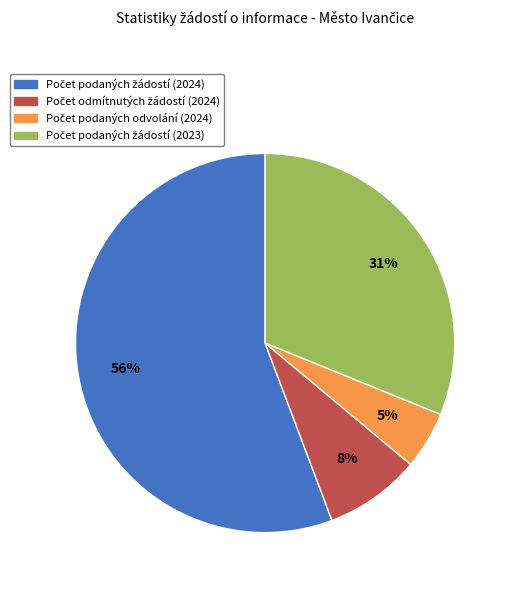

Is there a majority slice in this chart?

Yes